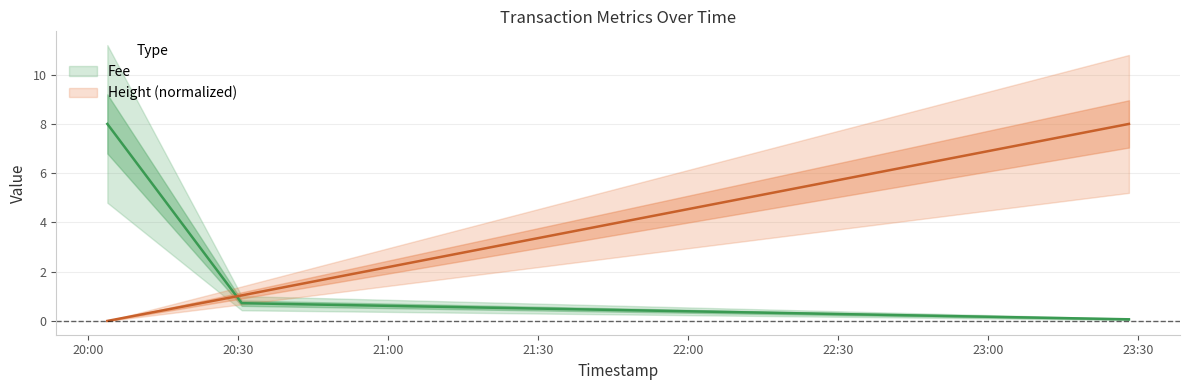

Which has a higher value, 2019-01-22 23:28:14 or 2019-01-22 20:30:46?

2019-01-22 20:30:46